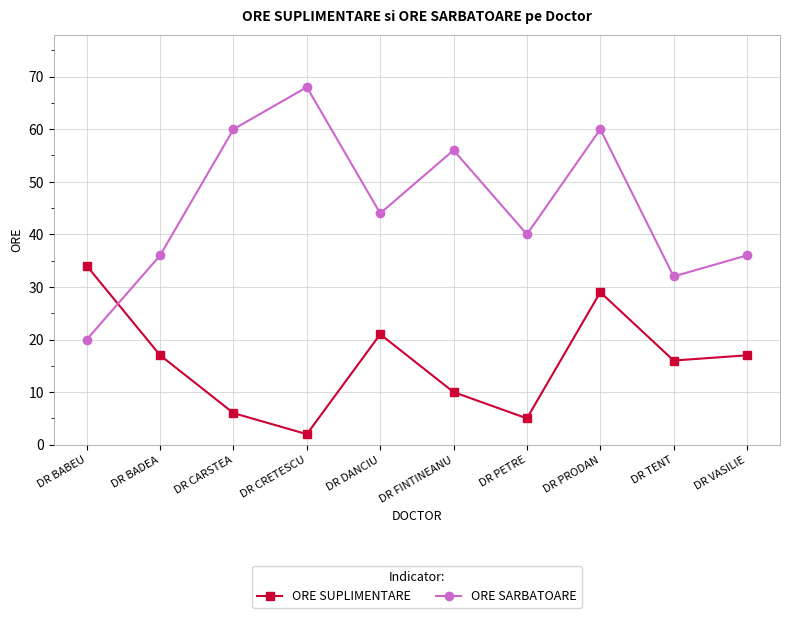

What is the sum of the ORE SUPLIMENTARE values at DR BADEA and DR TENT?

33